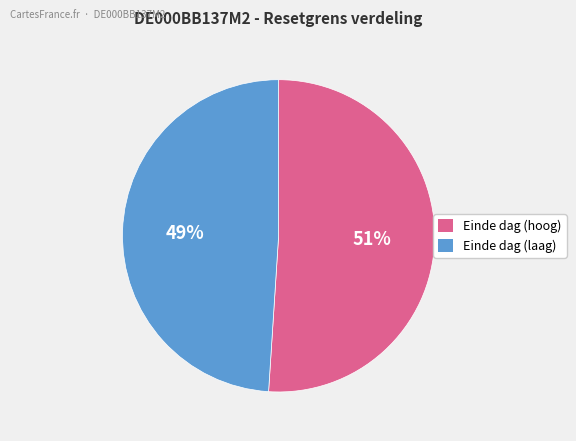

Does any single category account for the majority?

Yes